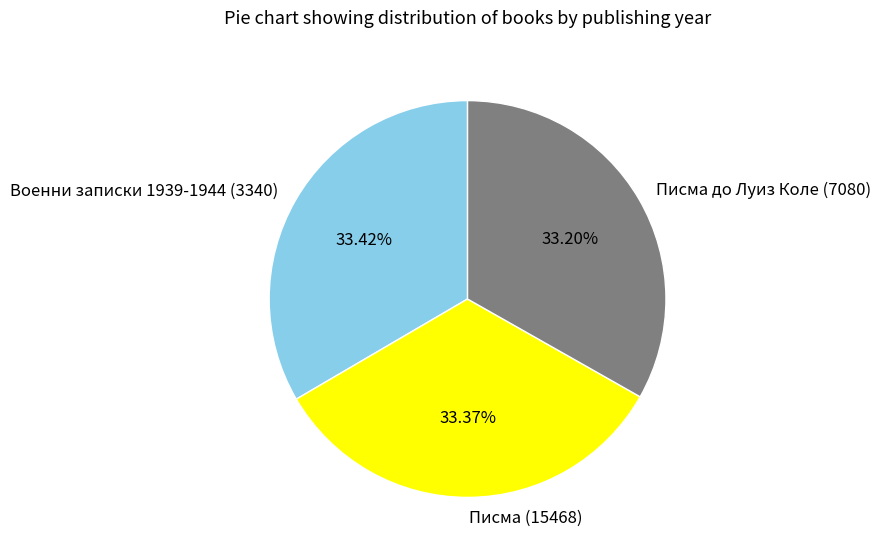

What percentage is the Писма до Луиз Коле (7080) slice, to the nearest percent?

33%